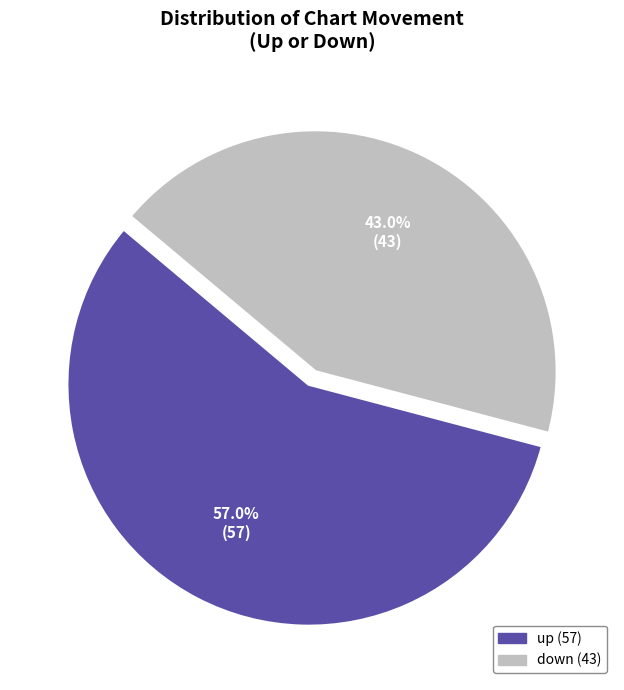

Count the number of slices in the pie.

2